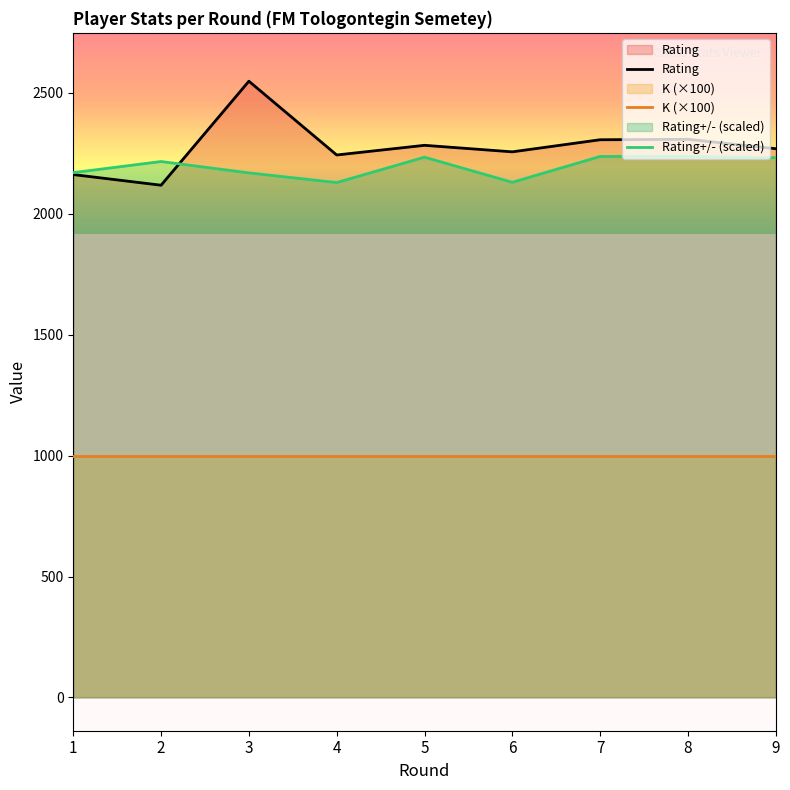

What is the sum of all Rating+/- values?

19754